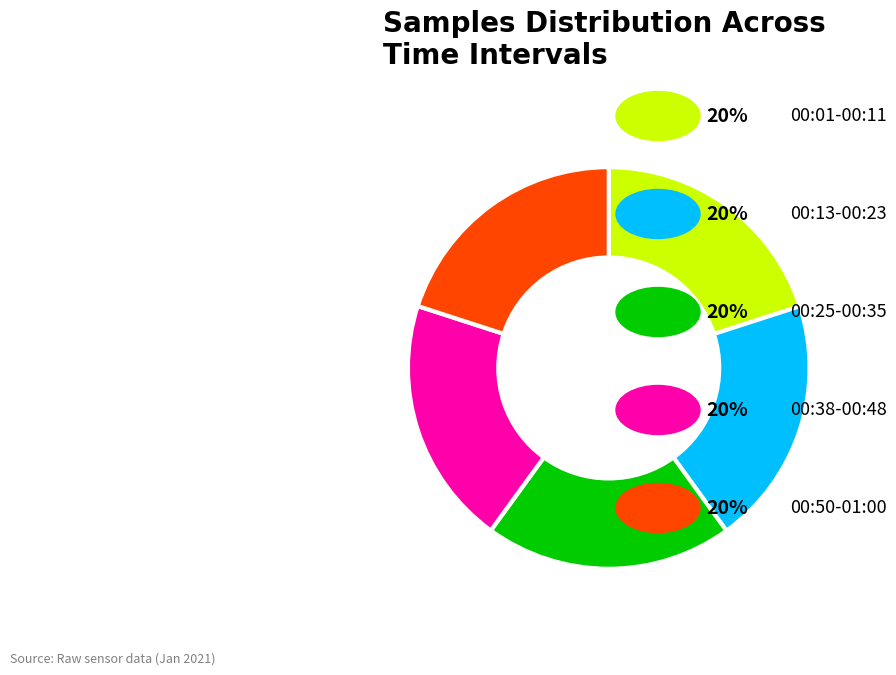

Does any single category account for the majority?

No